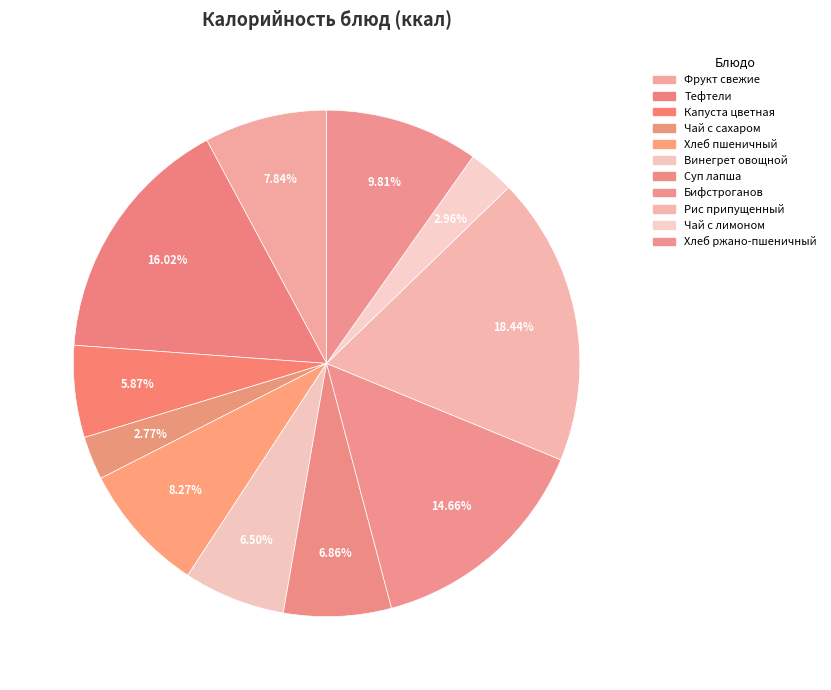

What is the ratio of the value at Фрукт свежие to the value at Тефтели?

0.5